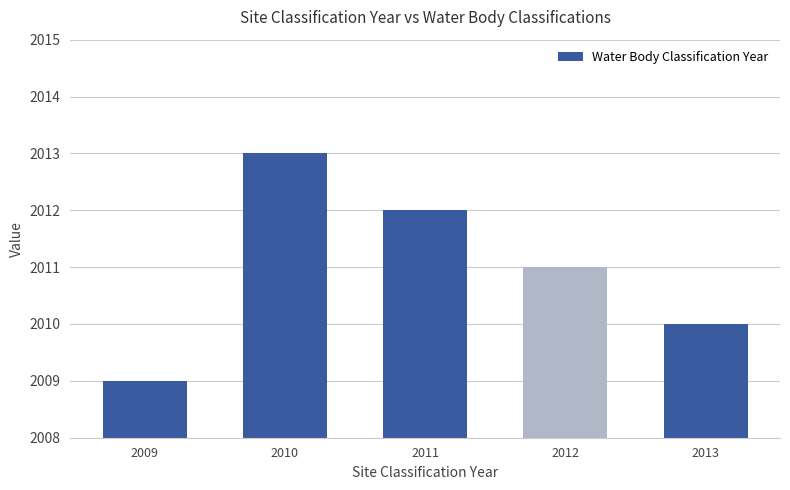

Rank the categories by value from highest to lowest.

2010, 2011, 2012, 2013, 2009